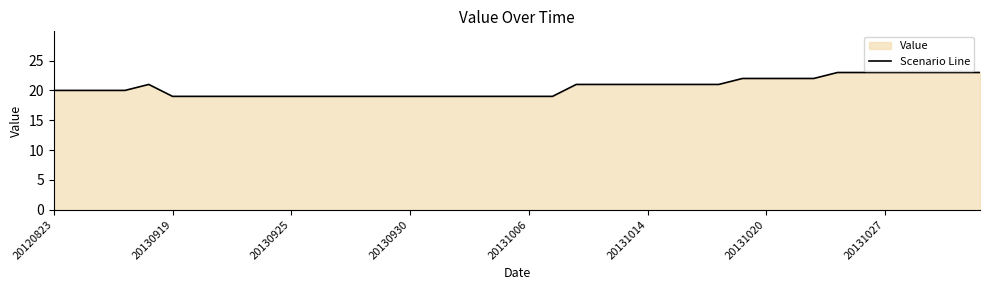

Between 12 and 33, which is larger?

33